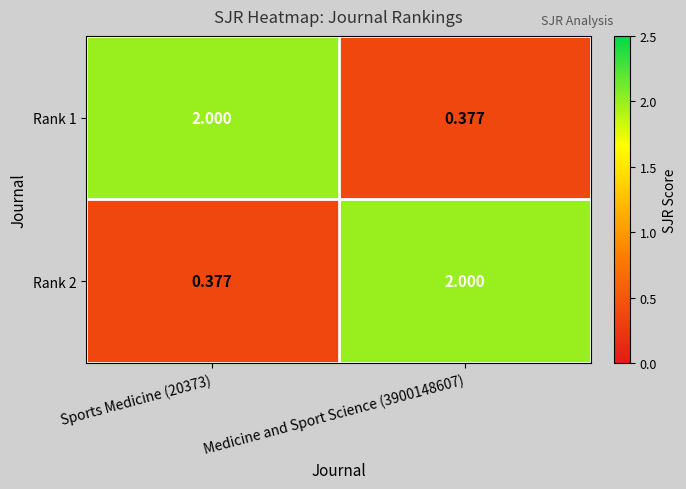

Count the number of categories in the chart.

2